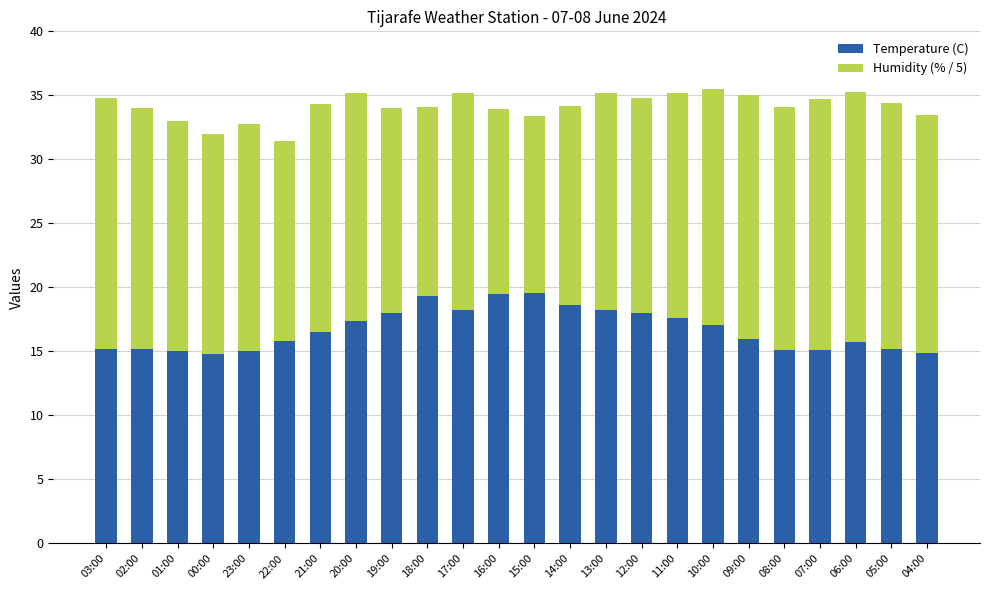

What is the approximate value of Temperature (C) at 06:00?

15.7